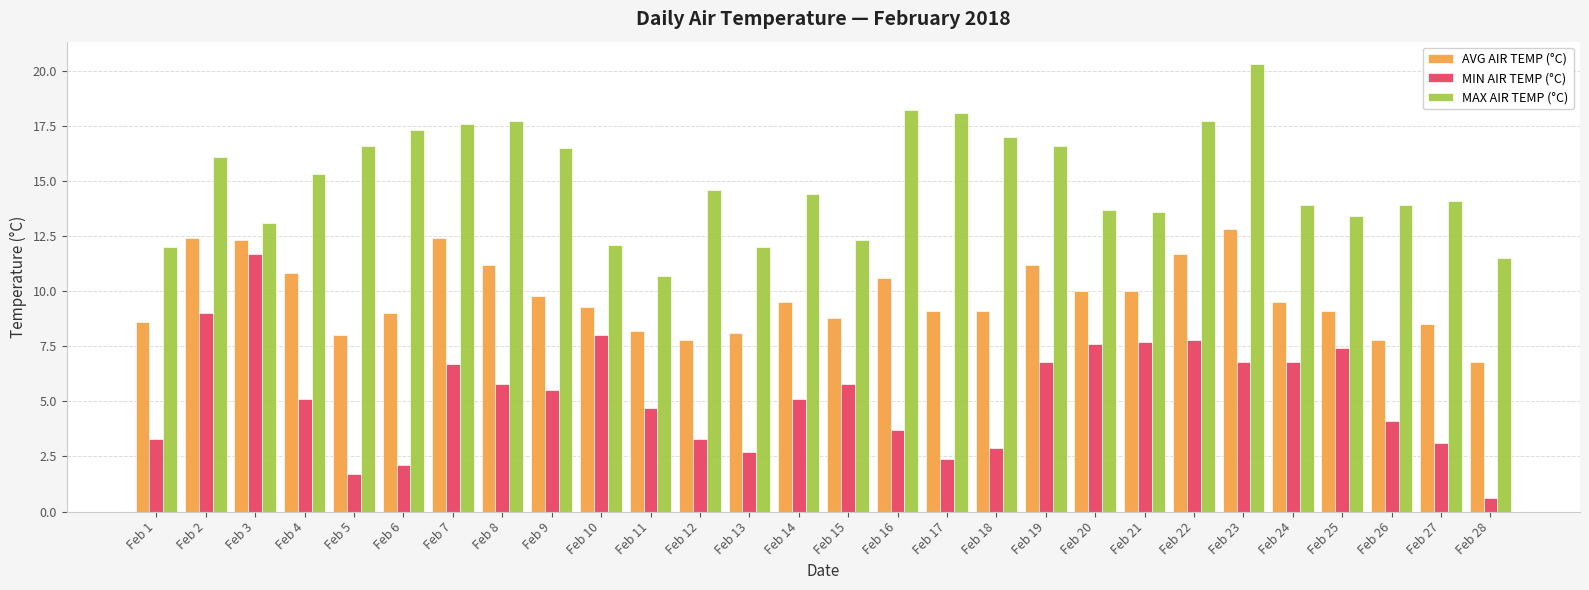

What is the sum of all AVG AIR TEMP (°C) values?

272.4